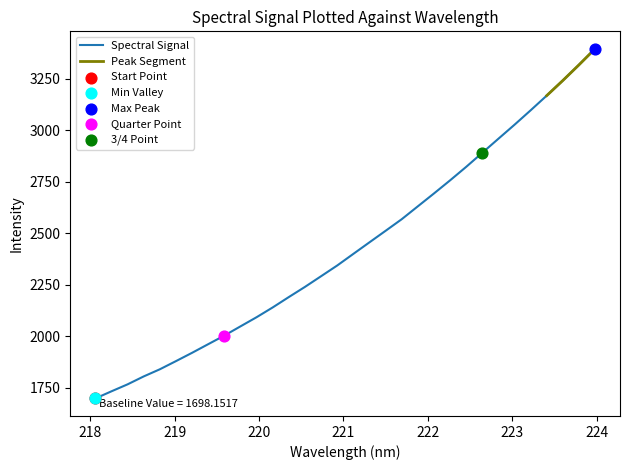

Approximately how many times larger is the value at 218.8244 compared to 222.6447?

0.6